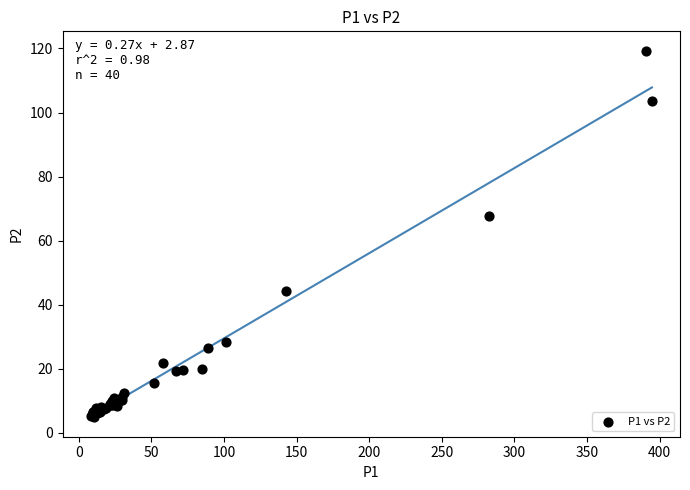

What Y value in the scatter plot is closest to 62?

67.6